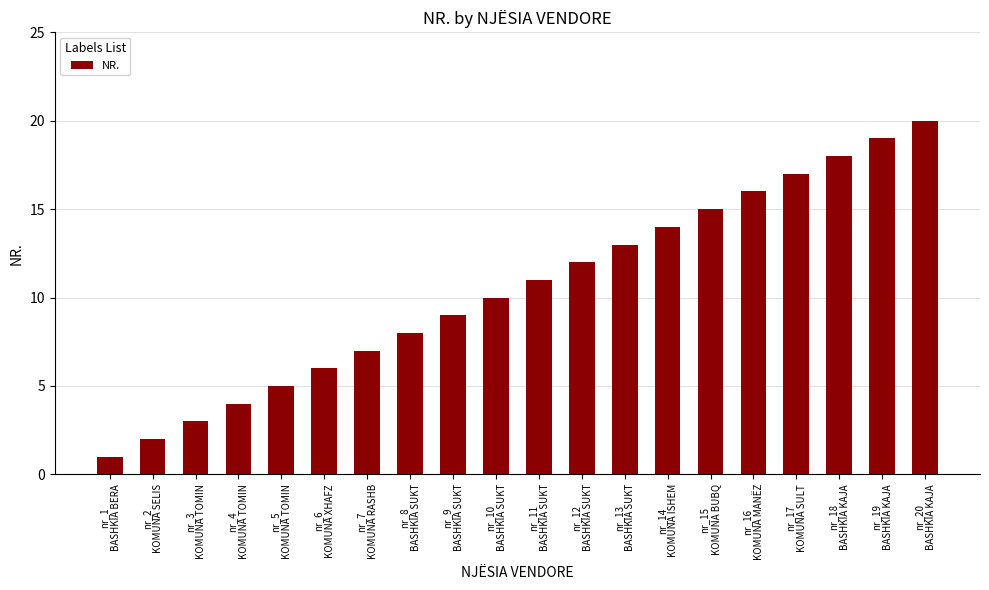

Approximately how many times larger is the value at nr_3
KOMUNA TOMIN compared to nr_9
BASHKIA SUKT?

0.3